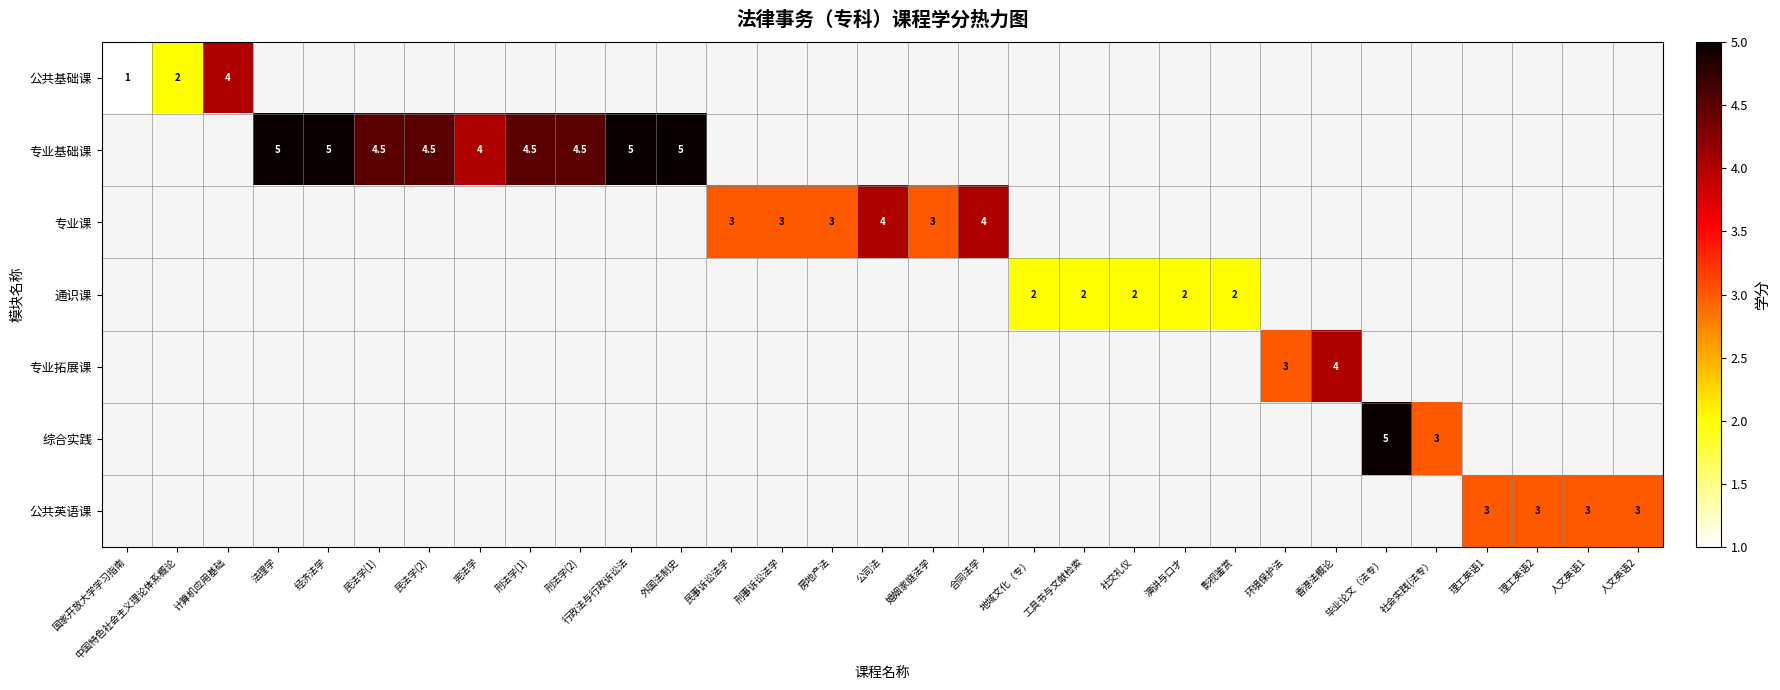

The 公共基础课 series shows 2.9 at 中国特色社会主义理论体系概论. True or false?

False